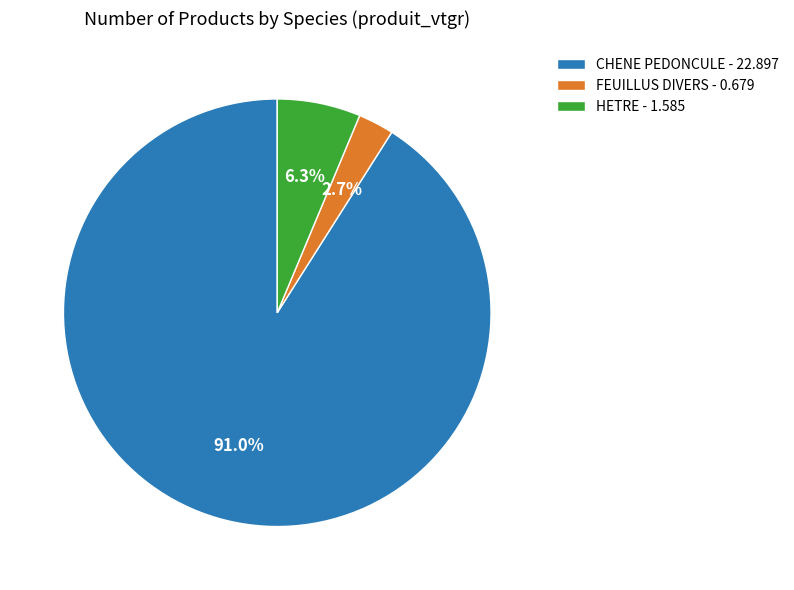

Combined, do CHENE PEDONCULE and FEUILLUS DIVERS account for over 50%?

Yes